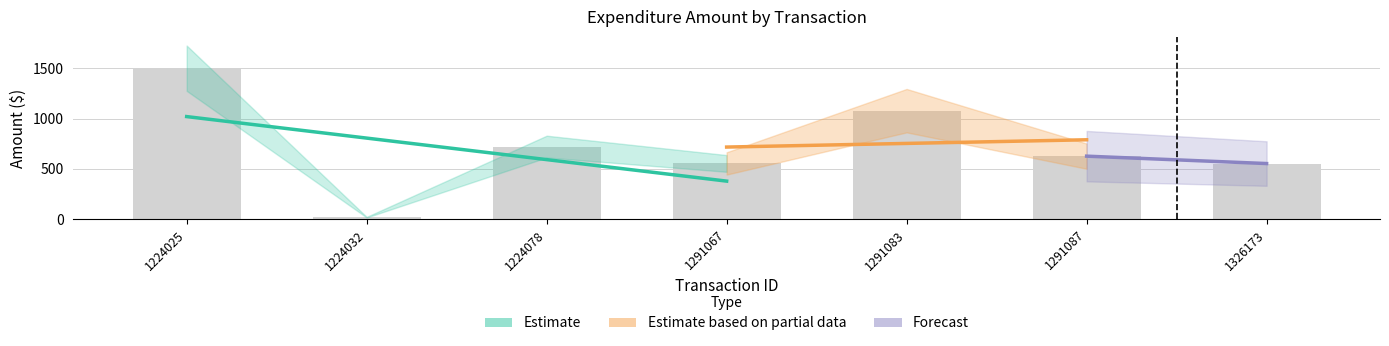

Read the value at 1224025.

1499.5